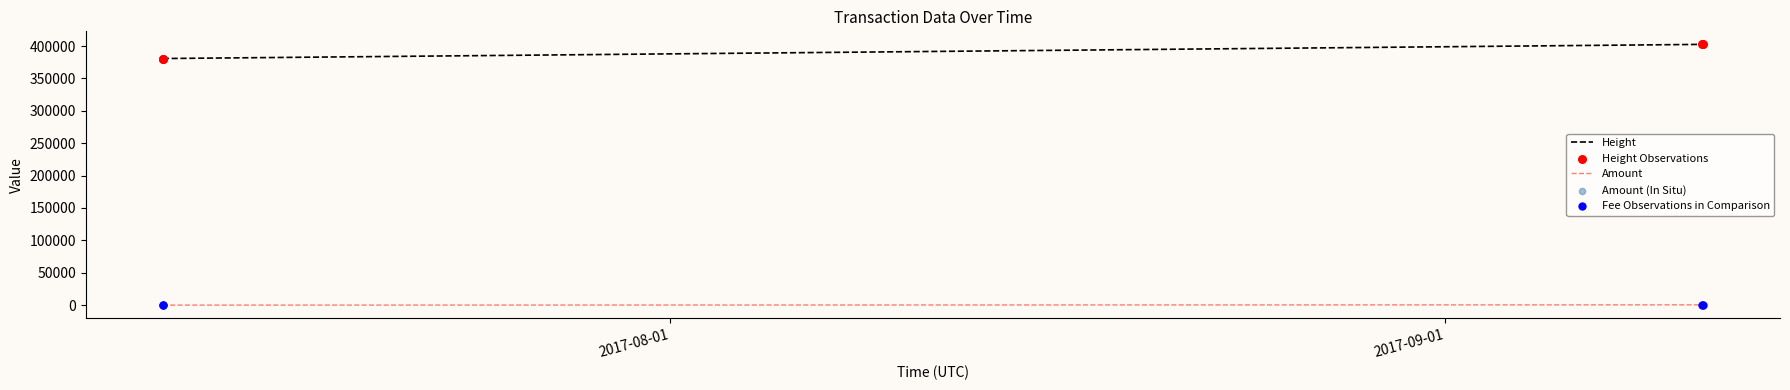

True or false: Amount and Height cross at least once.

False